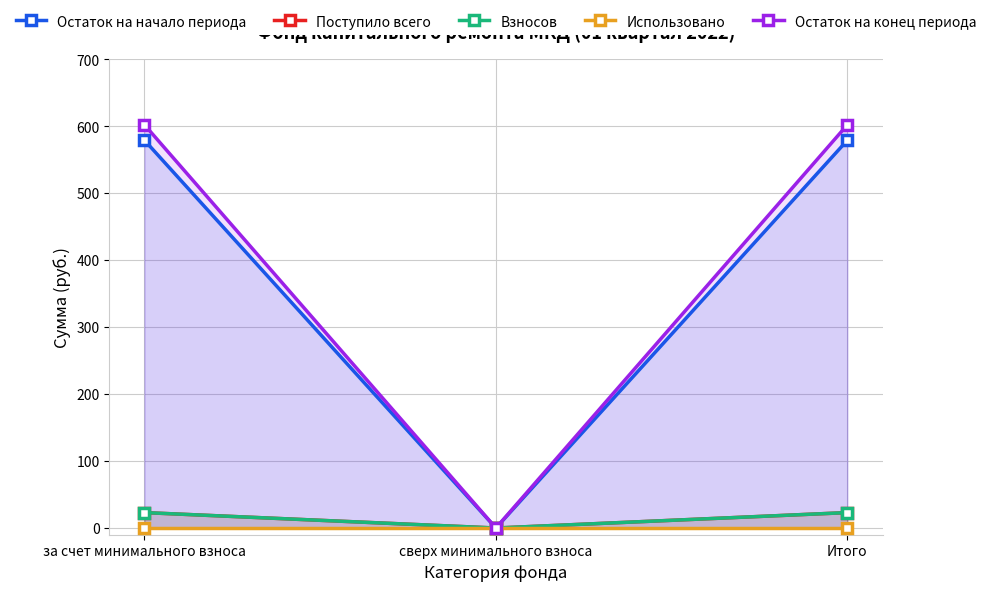

Which series changed the most between за счет минимального взноса and сверх минимального взноса?

Остаток на конец периода